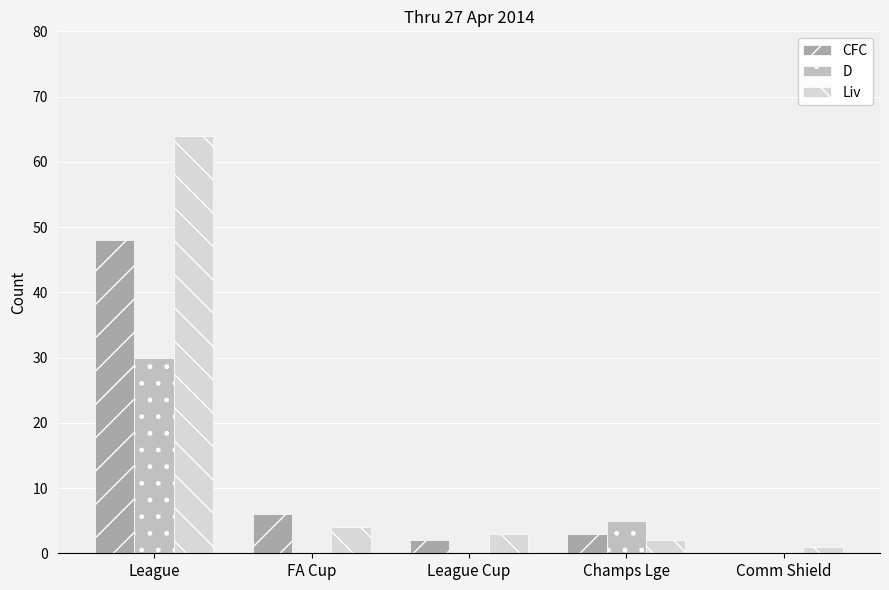

Is the value of Liv at FA Cup greater than the value of D at League Cup?

Yes